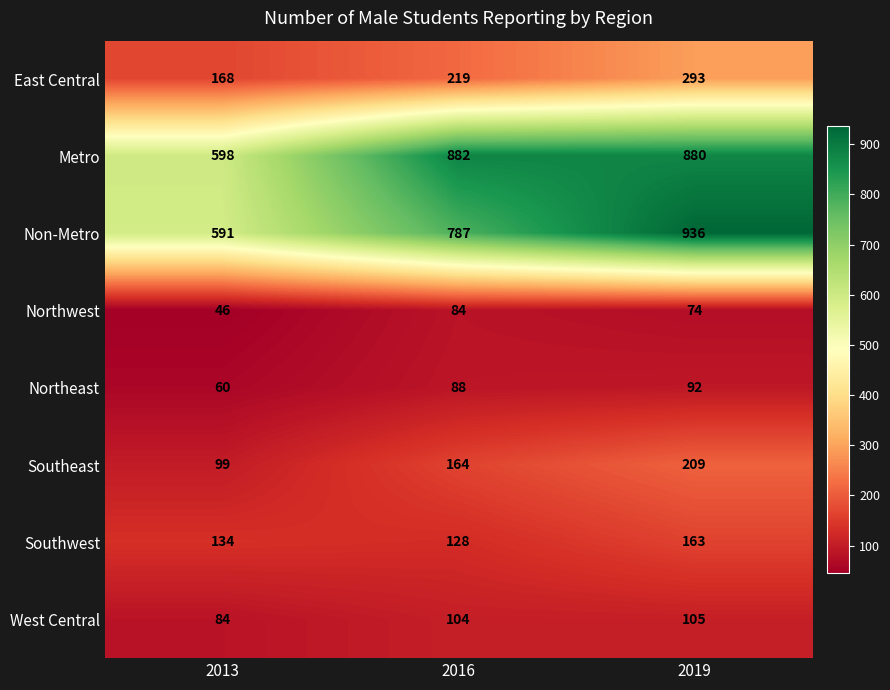

Which series changed the most between 2013 and 2019?

Non-Metro